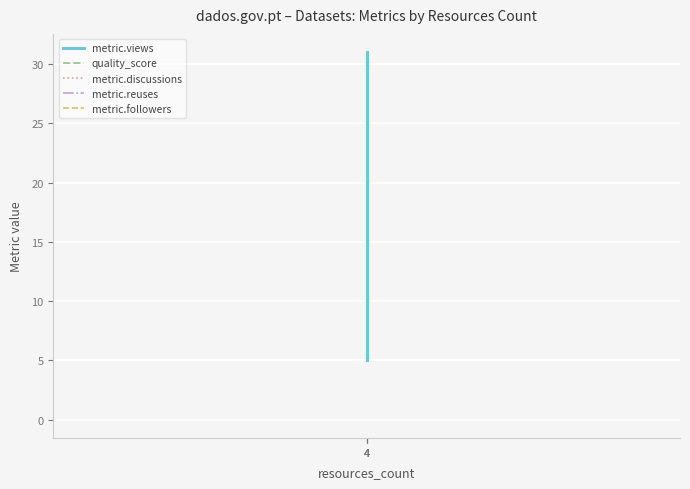

How many lines are shown in the chart?

5